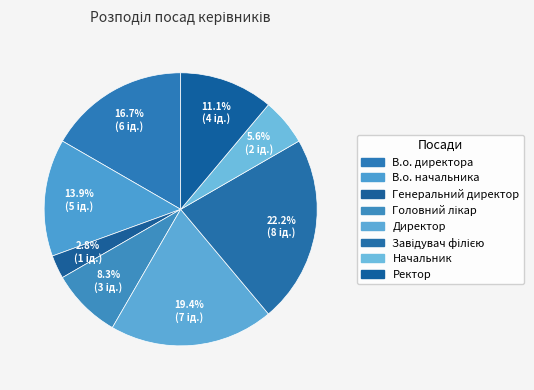

Is Директор the majority of the pie?

No